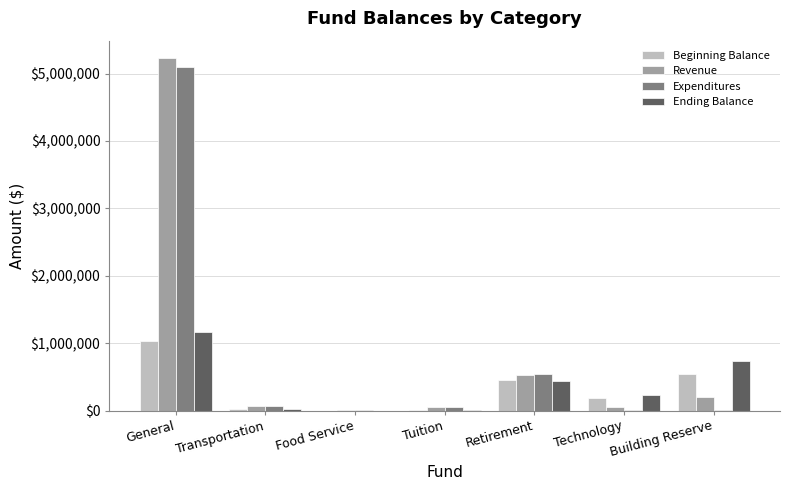

The Expenditures series shows 5099423.3 at General. True or false?

True